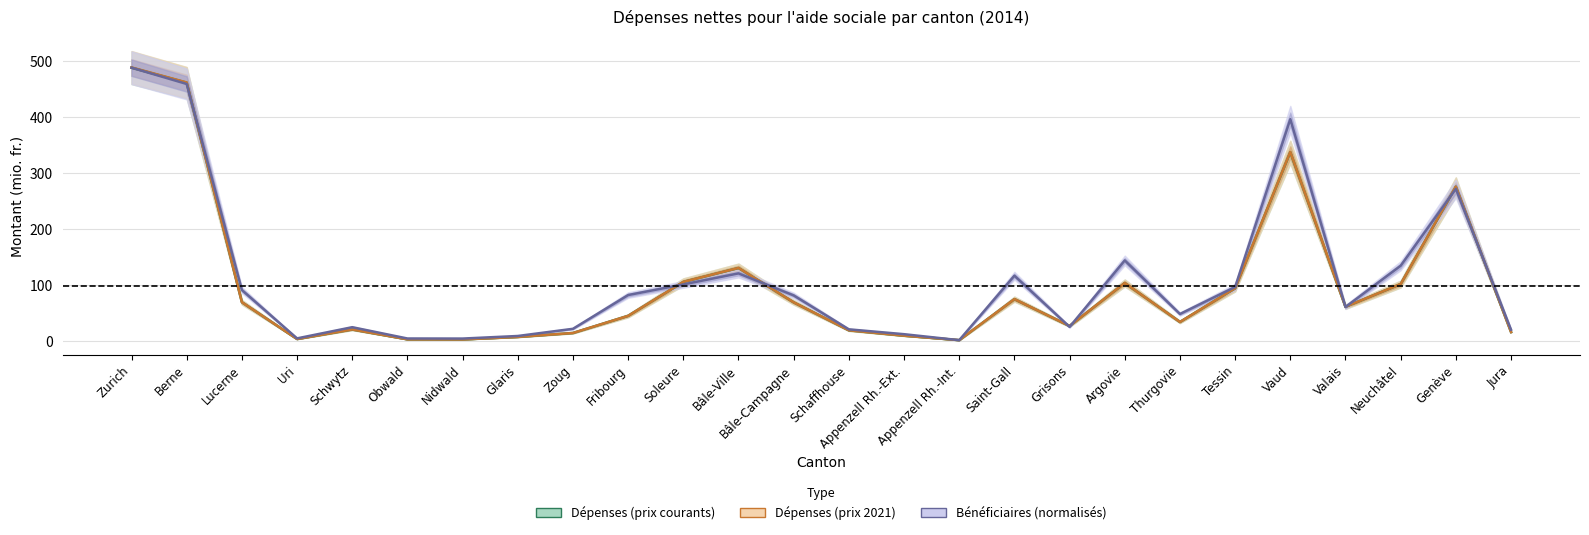

Which has a higher value, Berne or Lucerne?

Berne